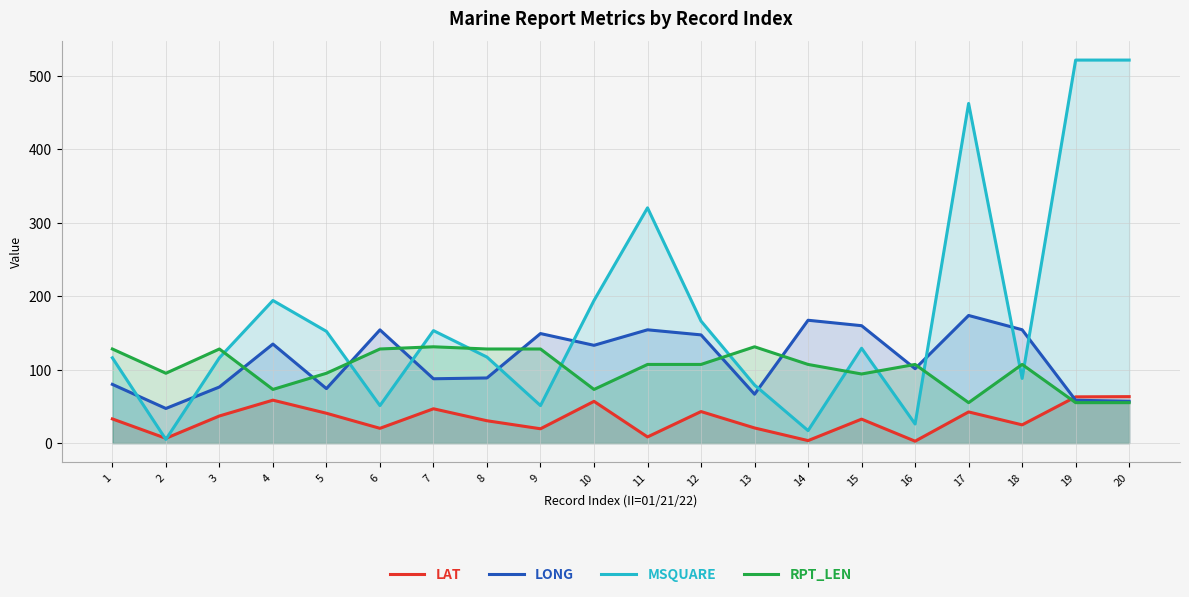

What is the difference between the LONG values at 16 and 2?

54.1